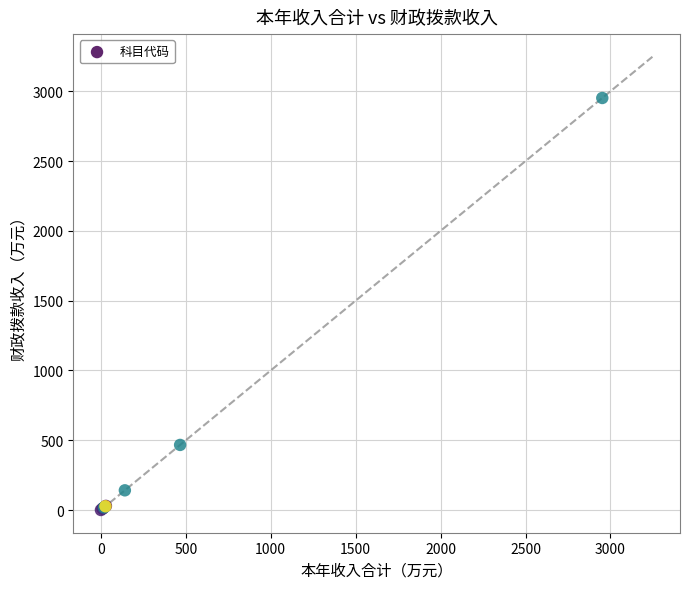

What Y value in the scatter plot is closest to 1476?

466.6